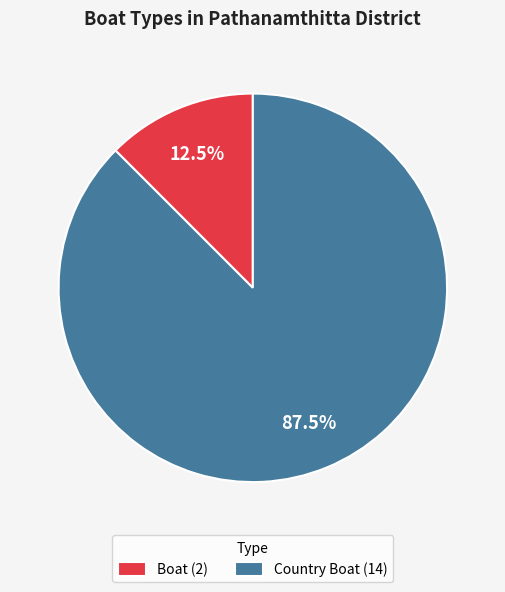

Is Boat the majority of the pie?

No